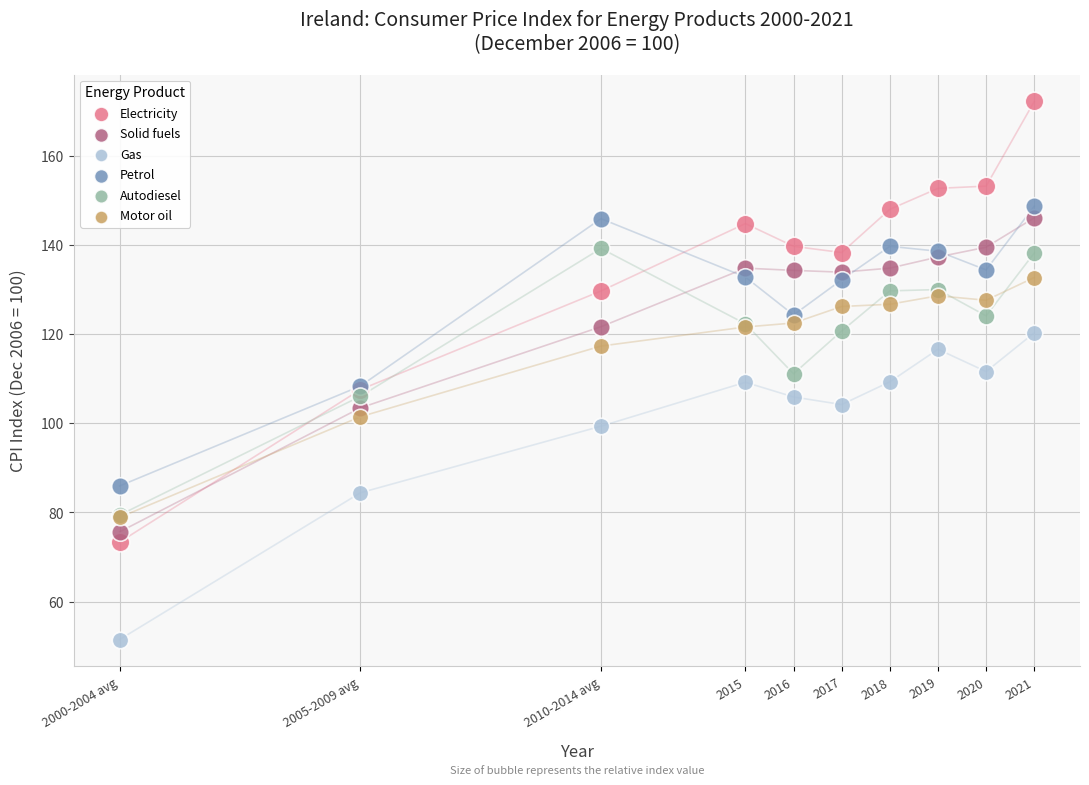

Which series contains the lowest Y value?

Gas